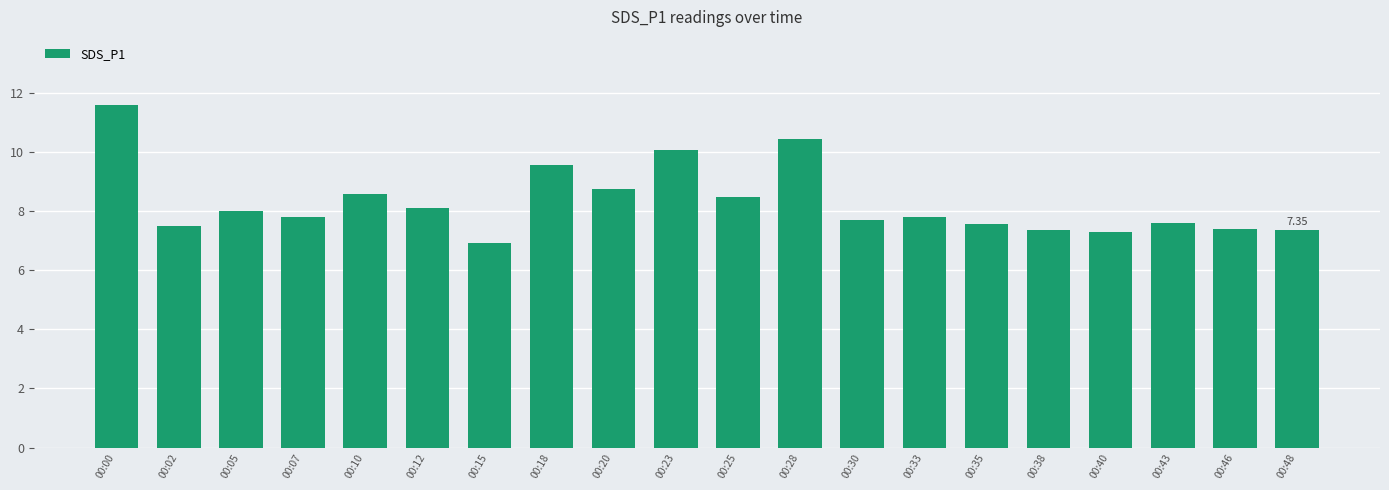

True or false: the data shows 7.0 at 00:23.

False